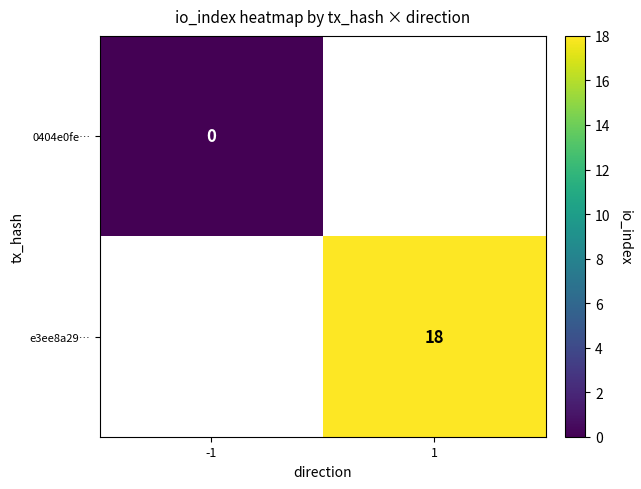

The value of e3ee8a29… at 1 is 9.8. True or false?

False